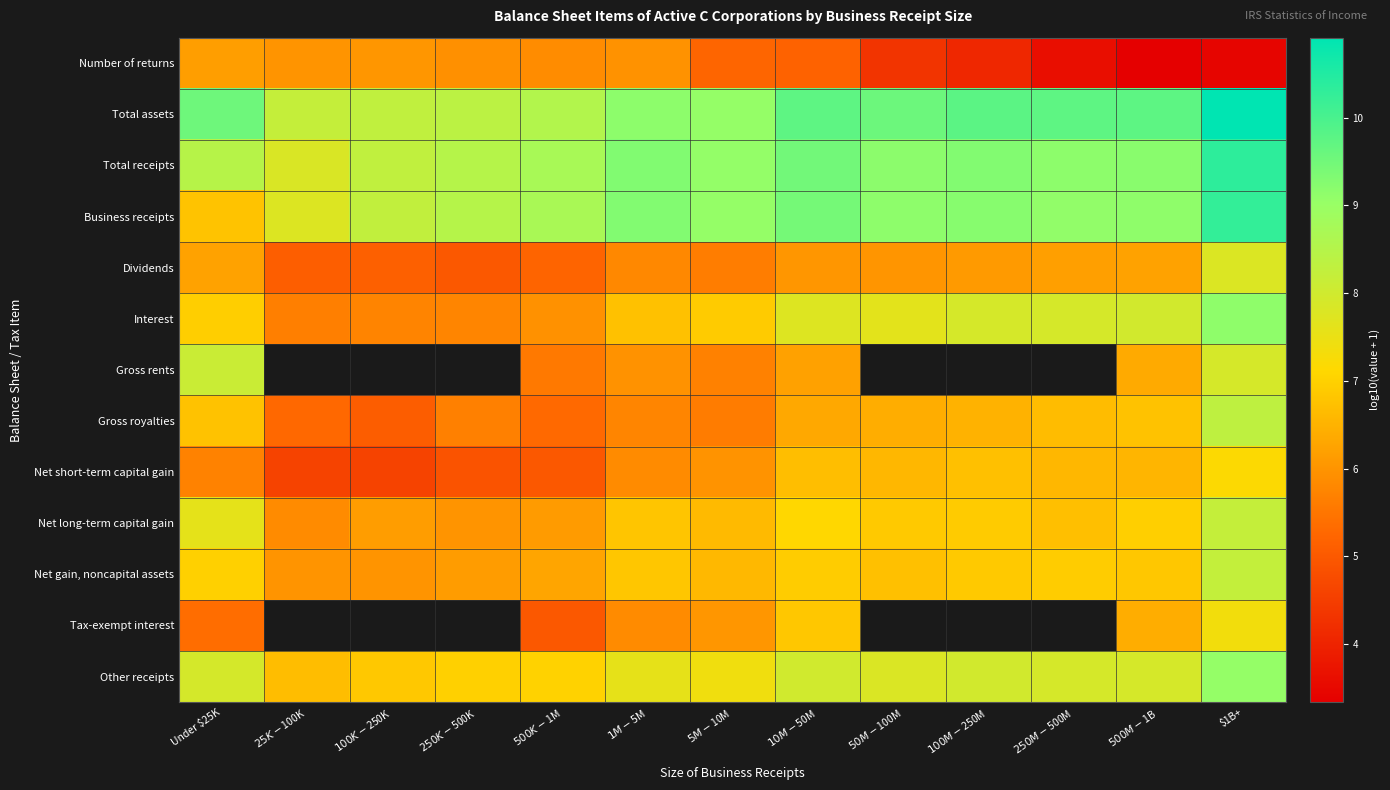

What is the sum of the Business receipts values at $50M-$100M and $500M-$1B?

18.3